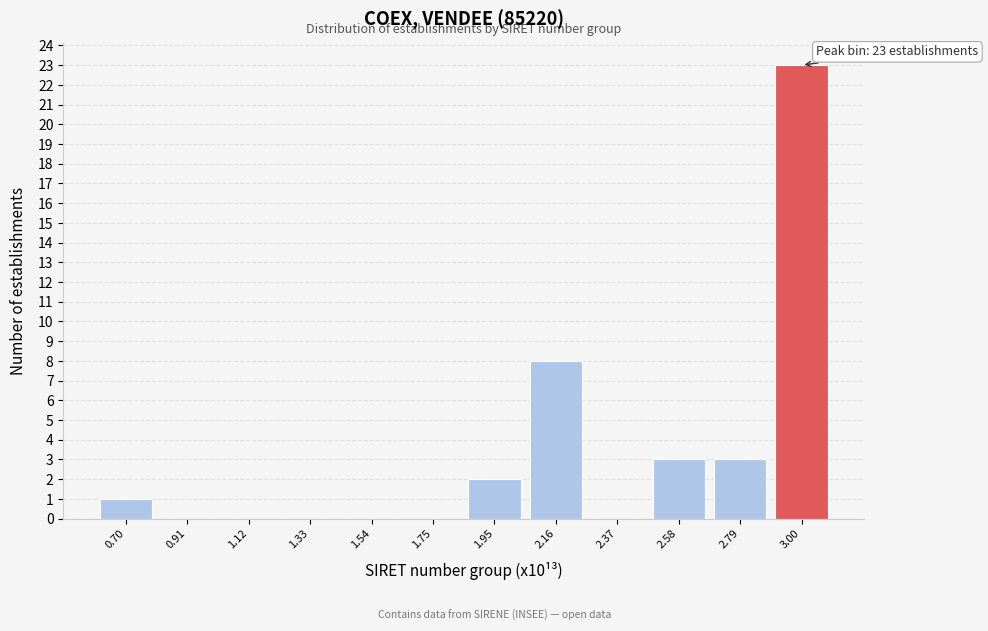

Over which range of the x-axis is the bar tallest?

2.90 to 3.10